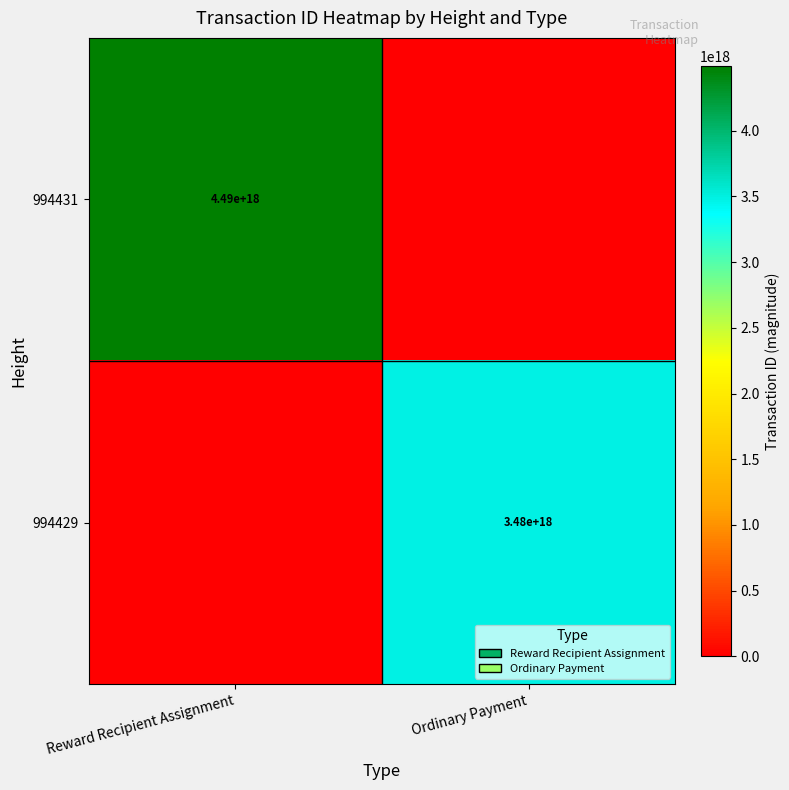

The value of 994429 at Ordinary Payment is 1368837941560113664. True or false?

False